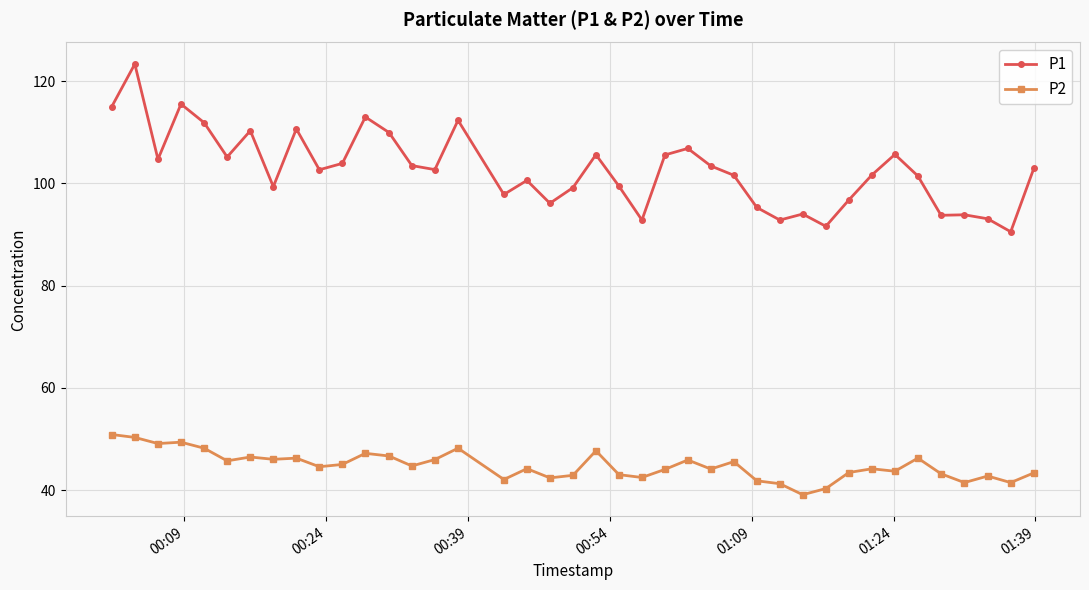

Which series has the largest range (max minus min)?

P1